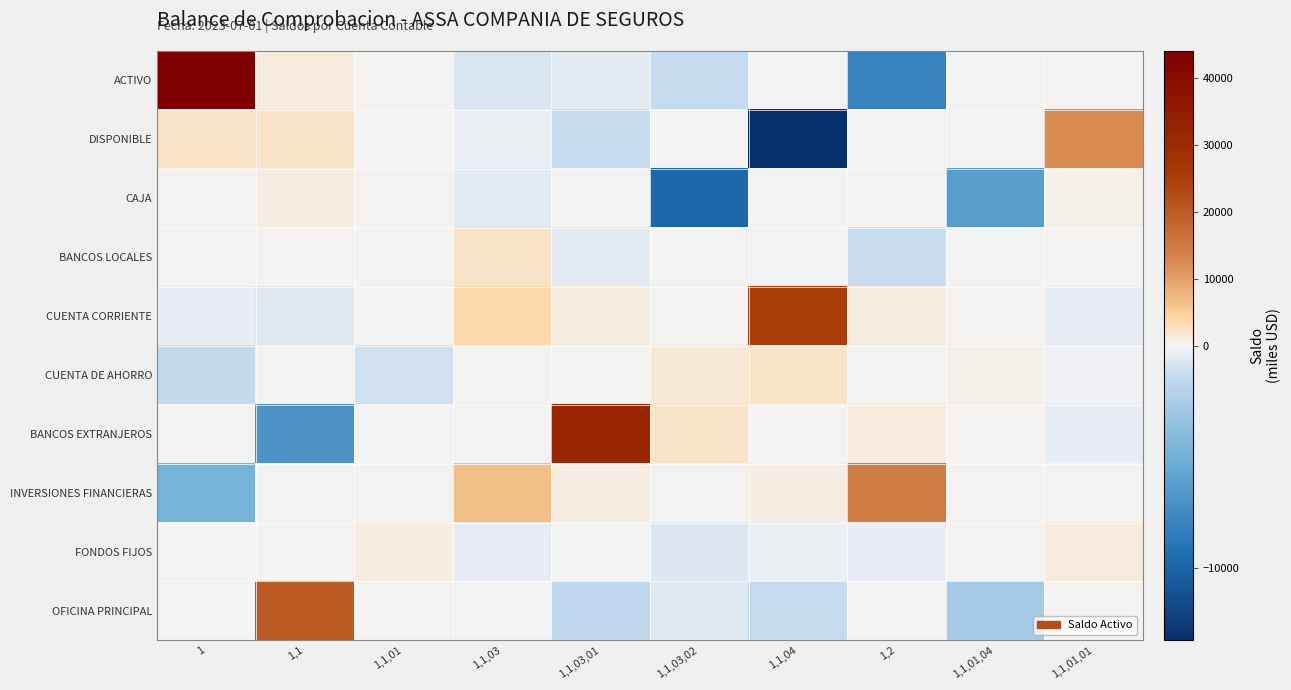

At how many categories does at least one series exceed 21515?

3